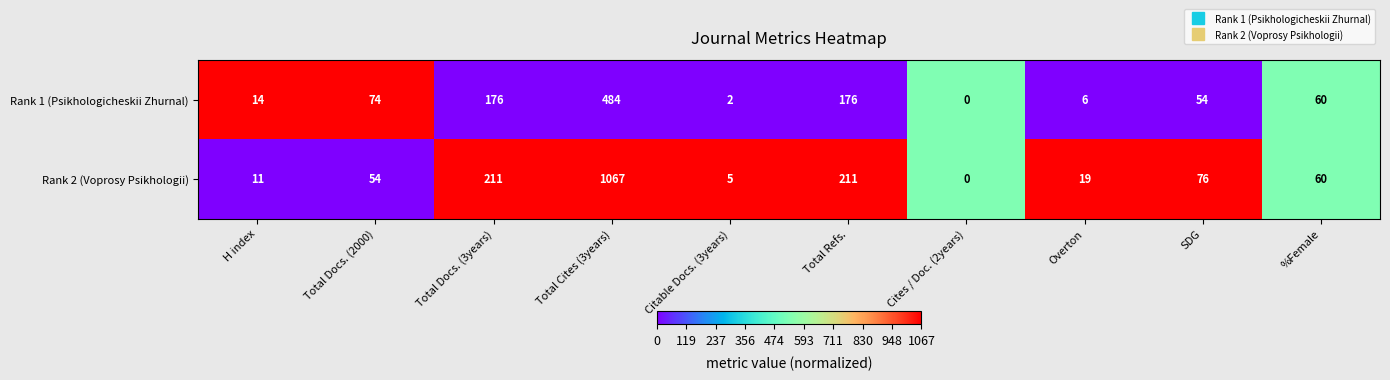

Reading left to right, what are all the values shown in this chart?

Rank 1 (Psikhologicheskii Zhurnal): 14	74	176	484	2	176	0	6	54	60
Rank 2 (Voprosy Psikhologii): 11	54	211	1067	5	211	0	19	76	60